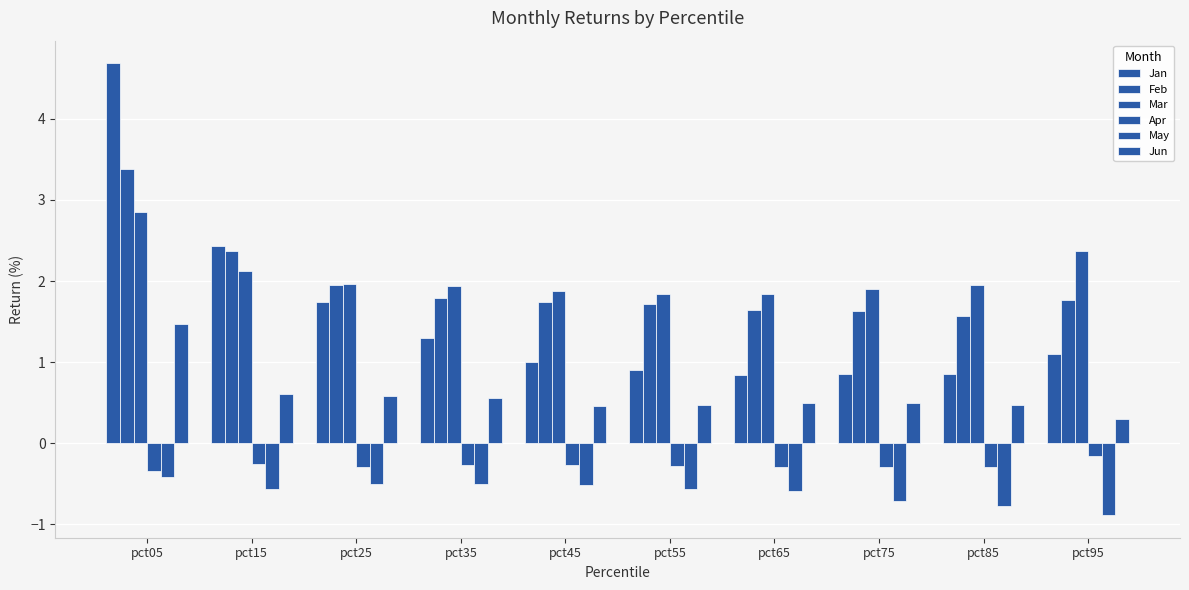

How many bars are there in total?

60